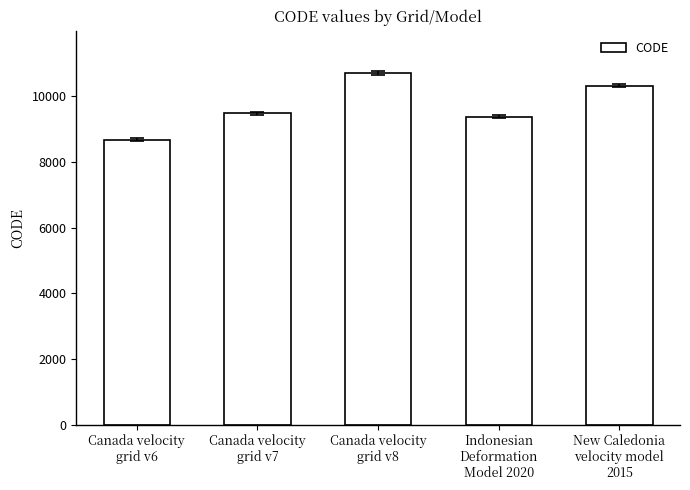

The chart shows a value of 10323 at New Caledonia
velocity model
2015. True or false?

True